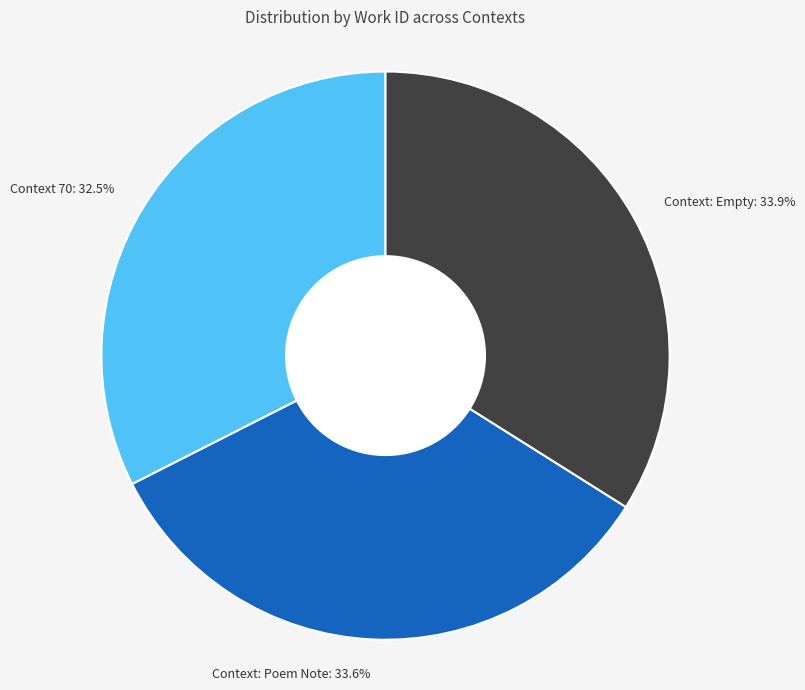

Does any single category account for the majority?

No